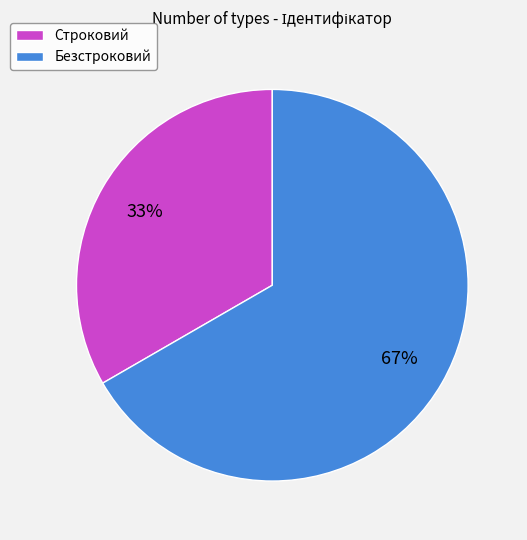

Which category has the smallest portion of the pie?

Строковий